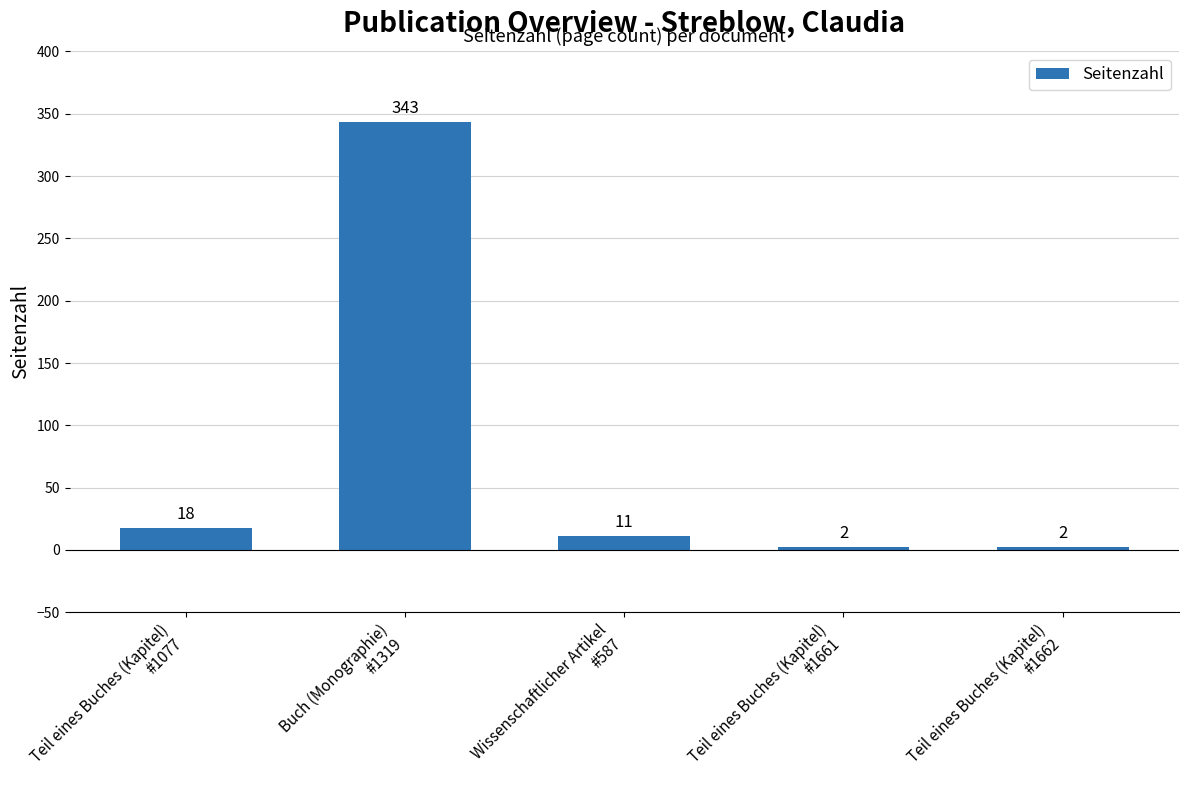

What is the difference between the maximum and second lowest values?

341